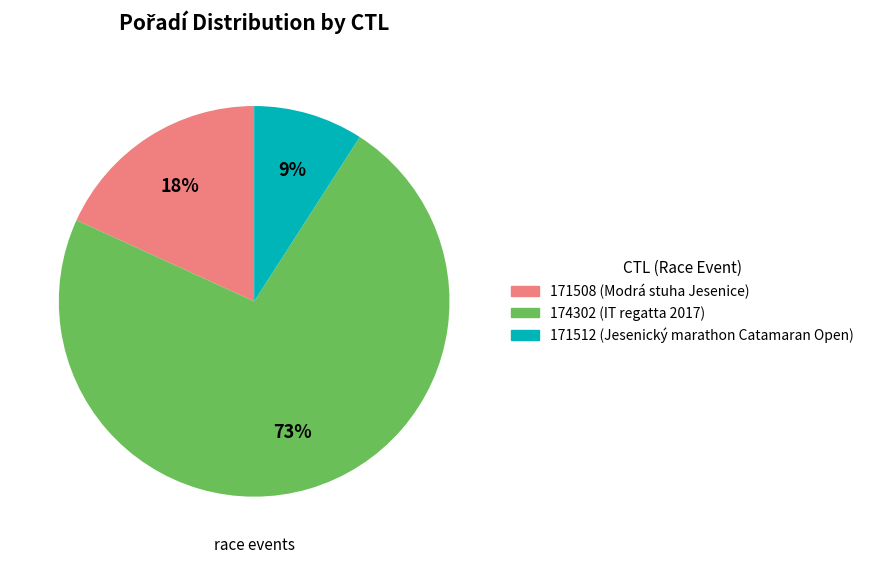

Is it true that 171508 is 18% of the pie?

True